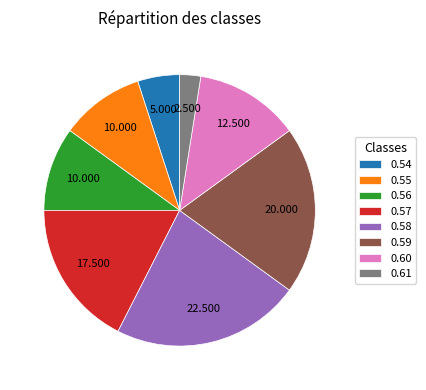

Is there any slice that represents more than half of the pie?

No